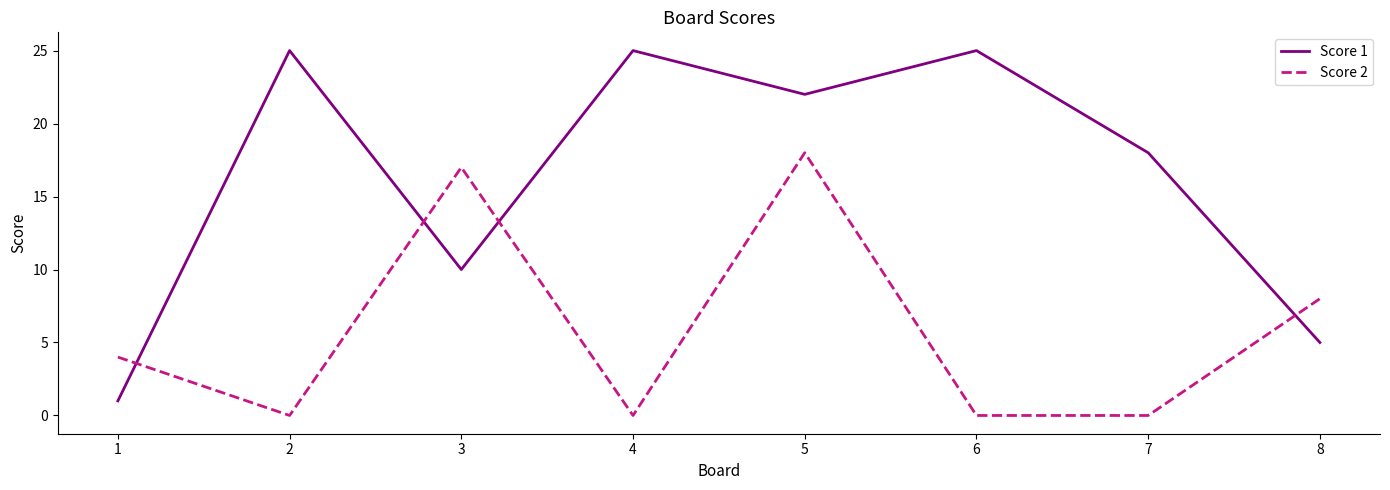

At which category does Score 1 reach its first local valley?

3